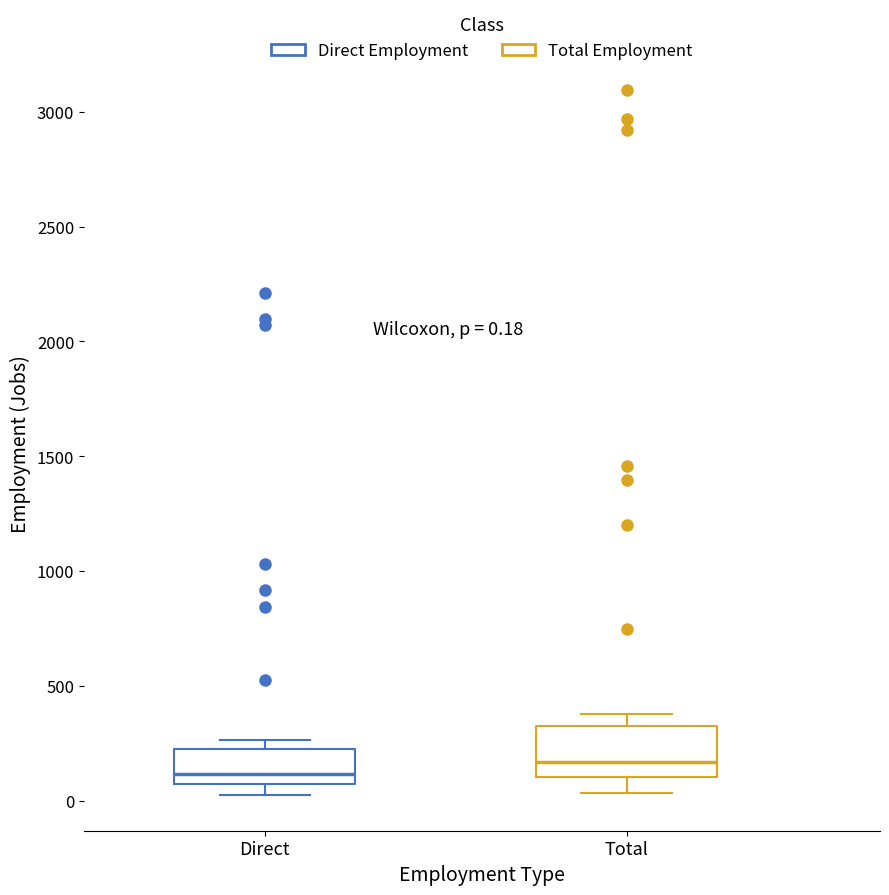

Which box has the lowest median line?

Direct